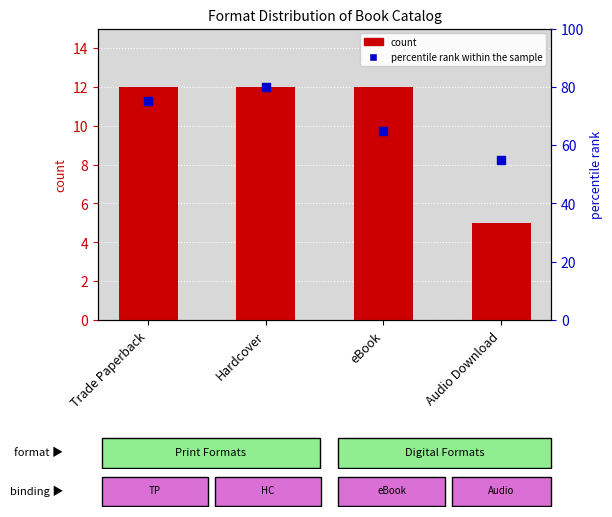

Which series contains the lowest Y value?

count